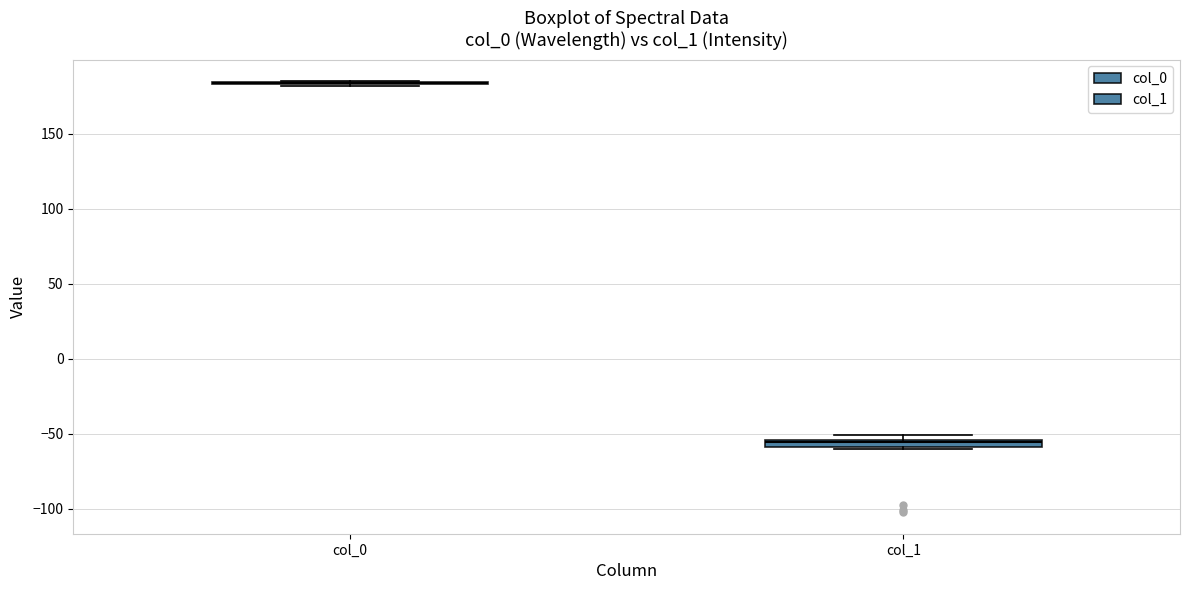

Where is the lower edge of the box for col_1 on the y-axis? The values are not printed on the chart, so give them approximately, as read against the axis.

-60